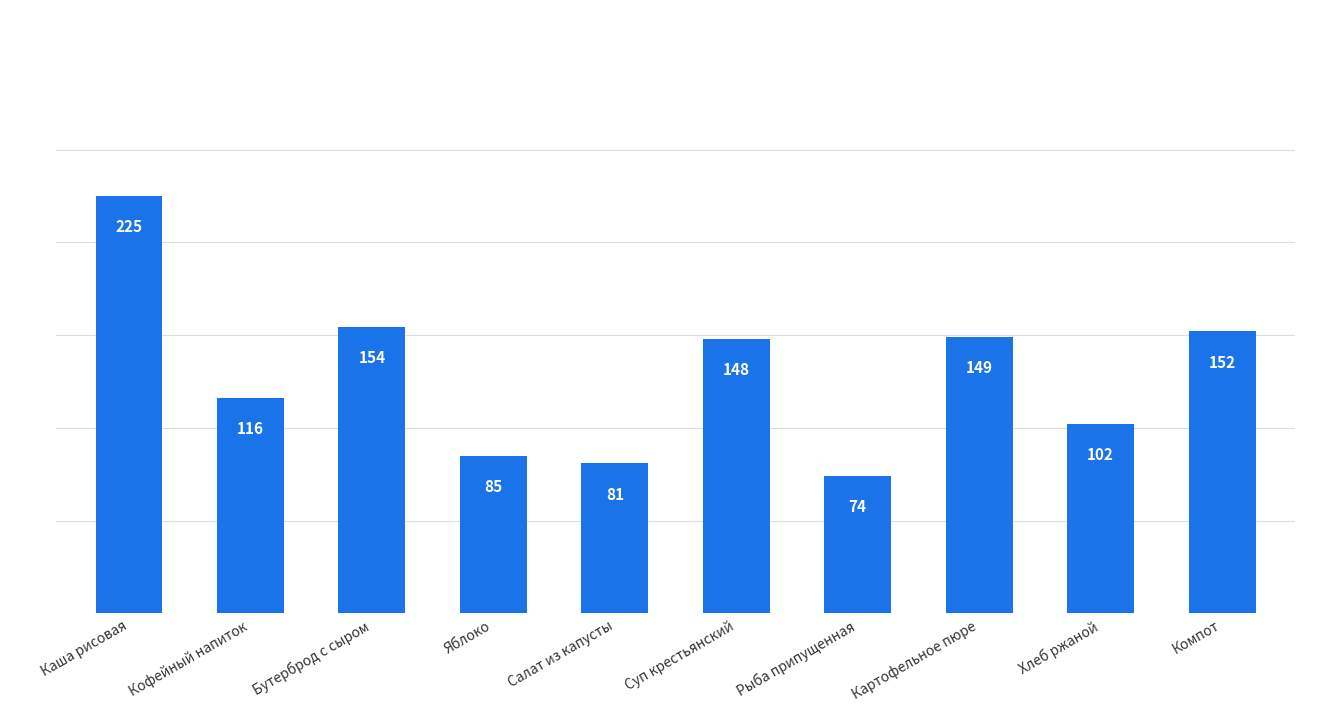

Does the chart contain stacked bars?

No